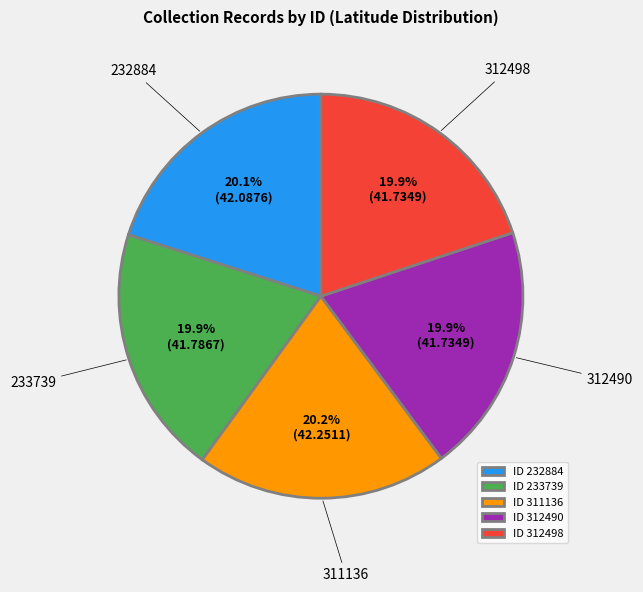

To the nearest percent, what percentage of the pie is 312490?

20%